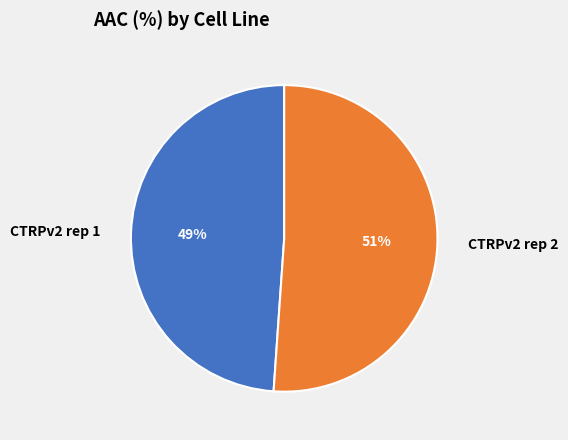

Approximately how many times larger is the value at CTRPv2 rep 2 compared to CTRPv2 rep 1?

1.0